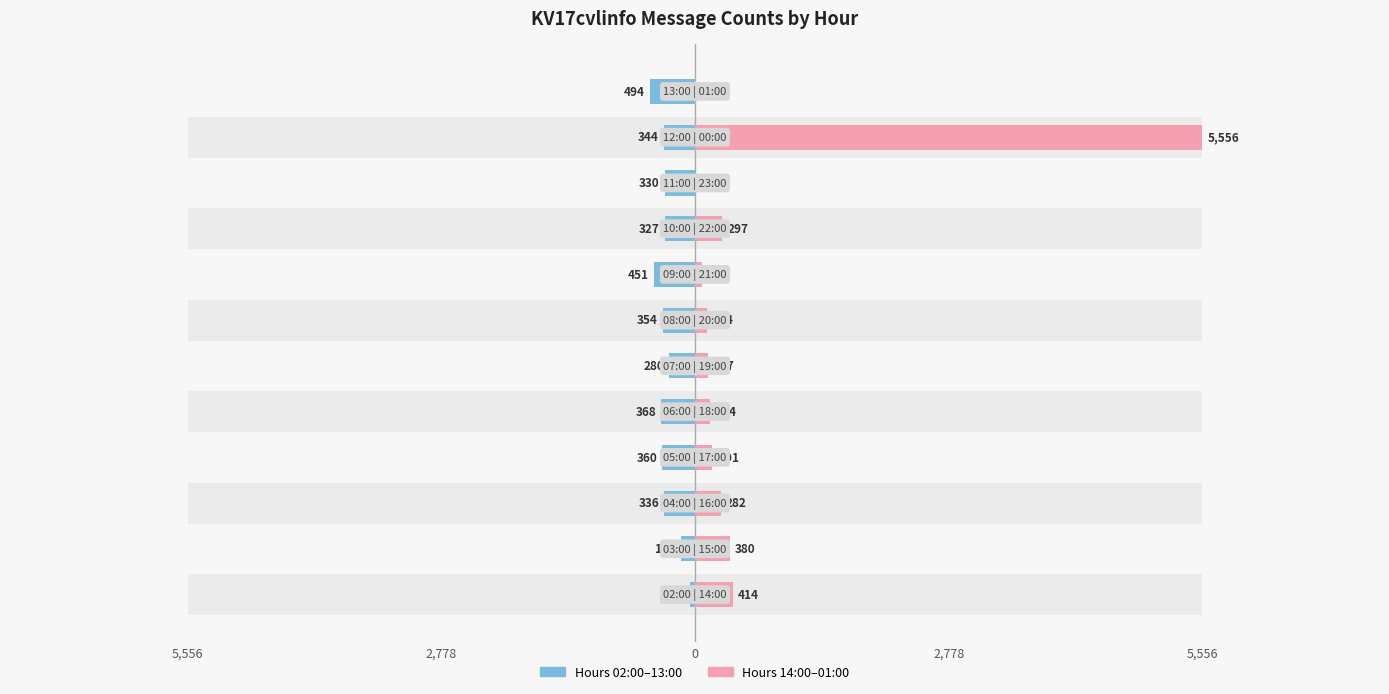

How many data points in Hours 02–13 are above 344?

5